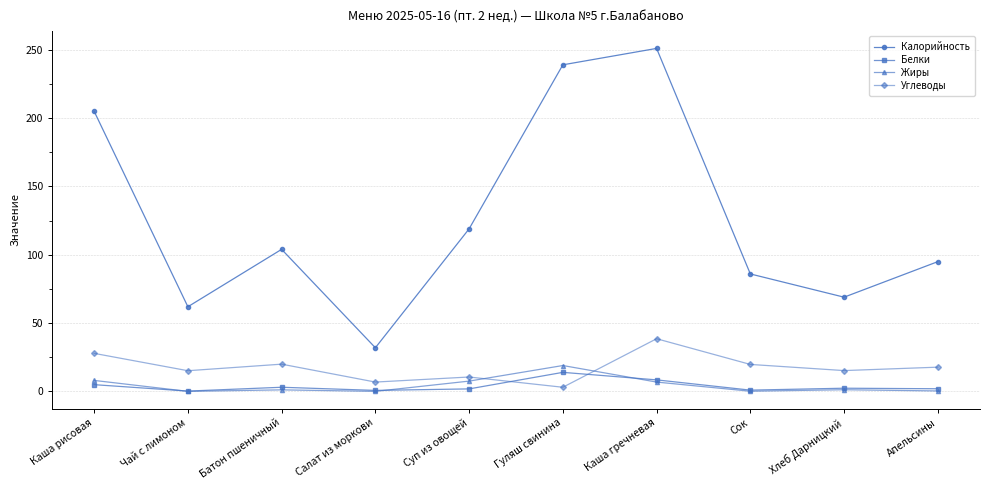

What is the maximum value shown in the chart?

251.0